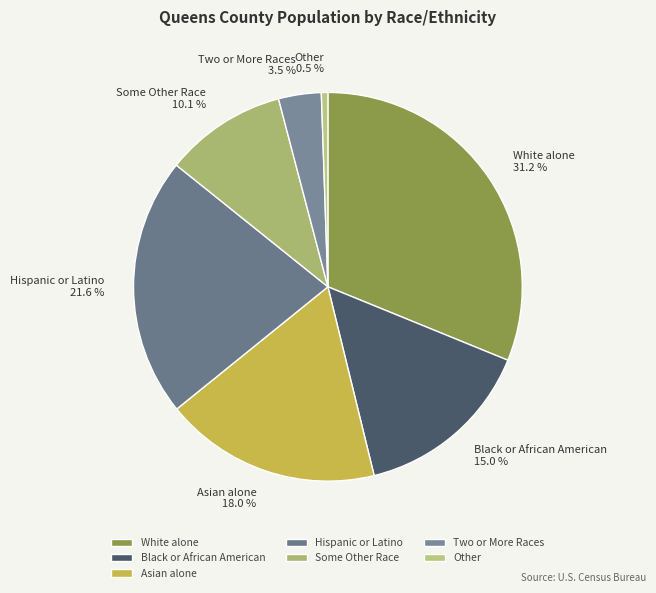

Count the number of slices in the pie.

7